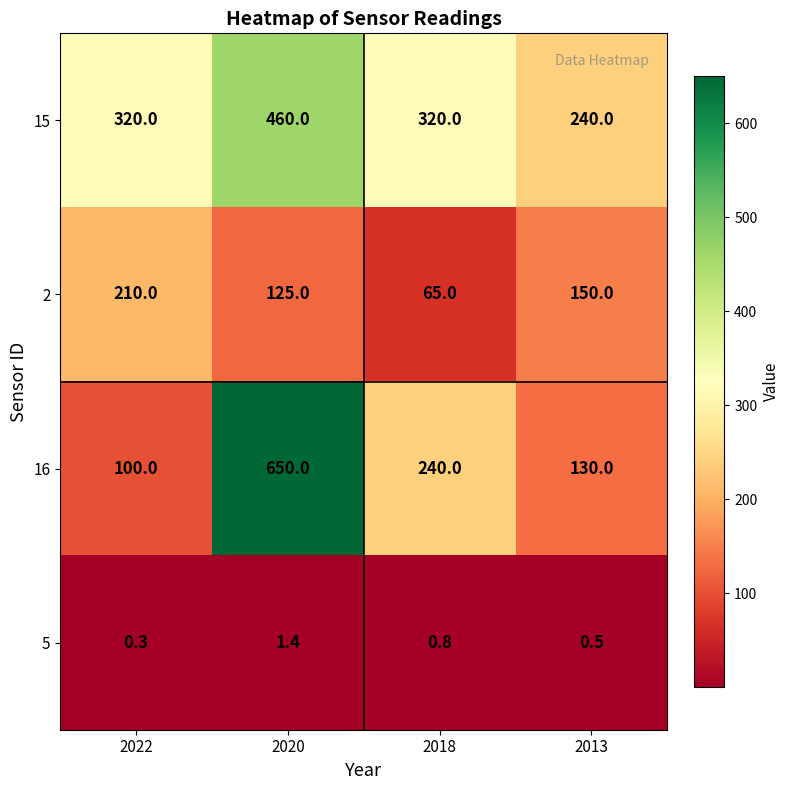

What is the sum of all 2 values?

550.0